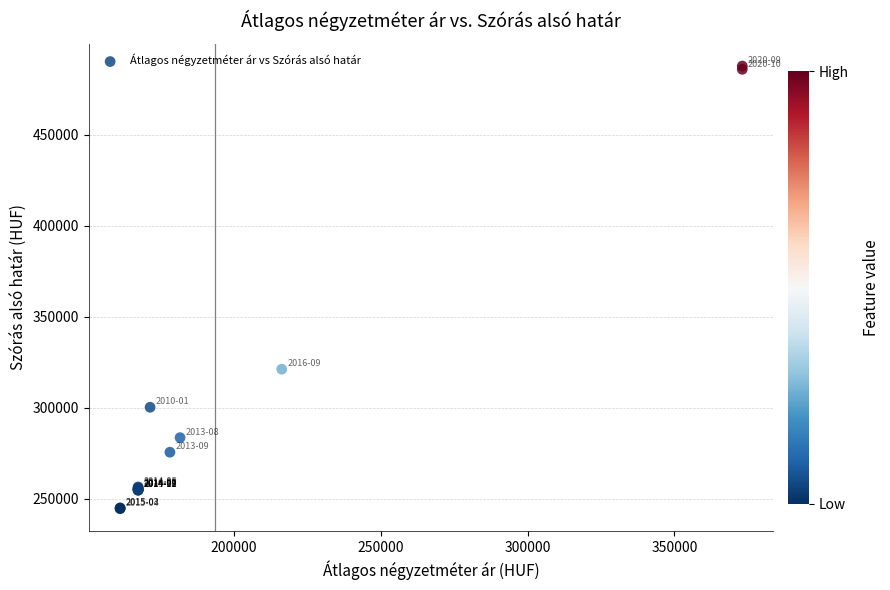

What Y value in the scatter plot is closest to 366136?

321176